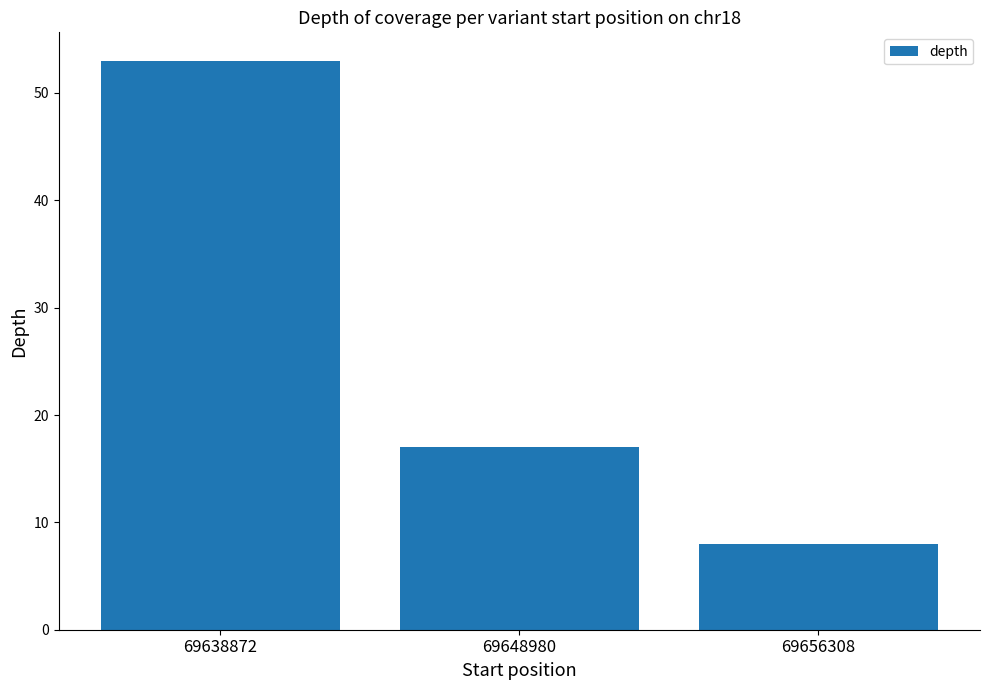

What is the sum of all values?

78